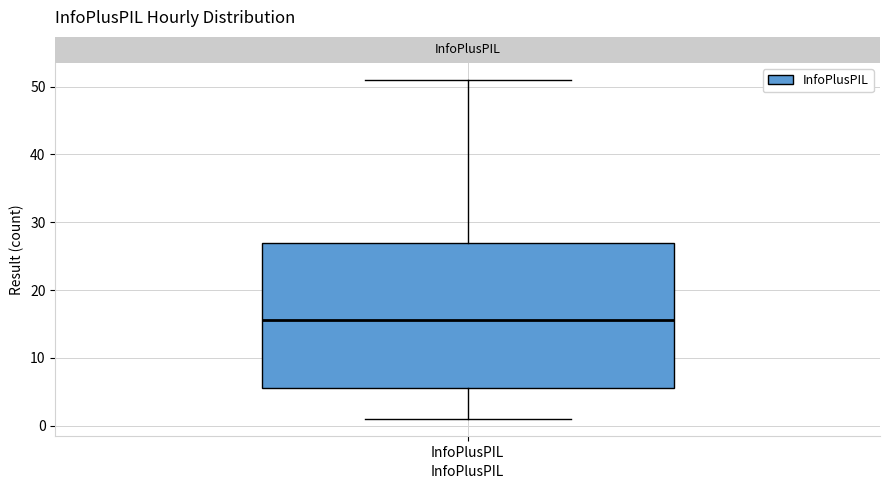

Where does the median line of the box for InfoPlusPIL sit on the y-axis? The values are not printed on the chart, so give them approximately, as read against the axis.

16